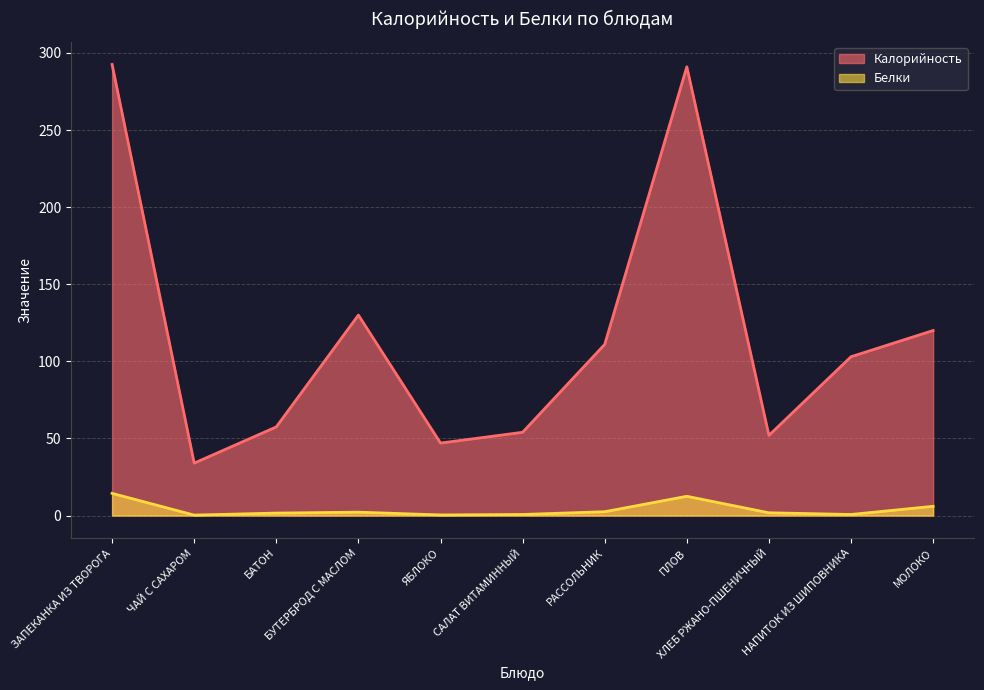

The Белки series shows 3.9 at БУТЕРБРОД С МАСЛОМ. True or false?

False